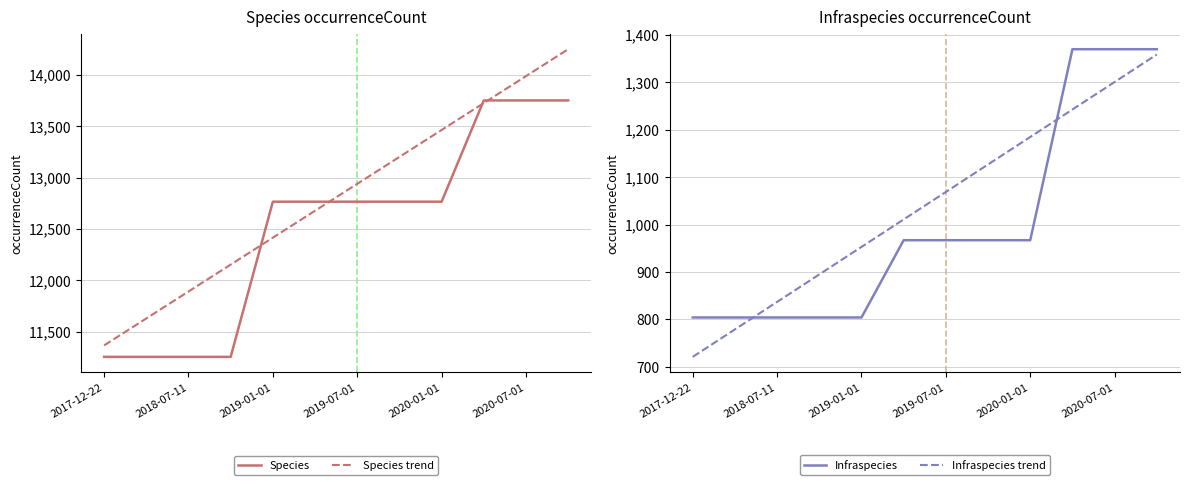

Does the chart have visible grid lines?

Yes